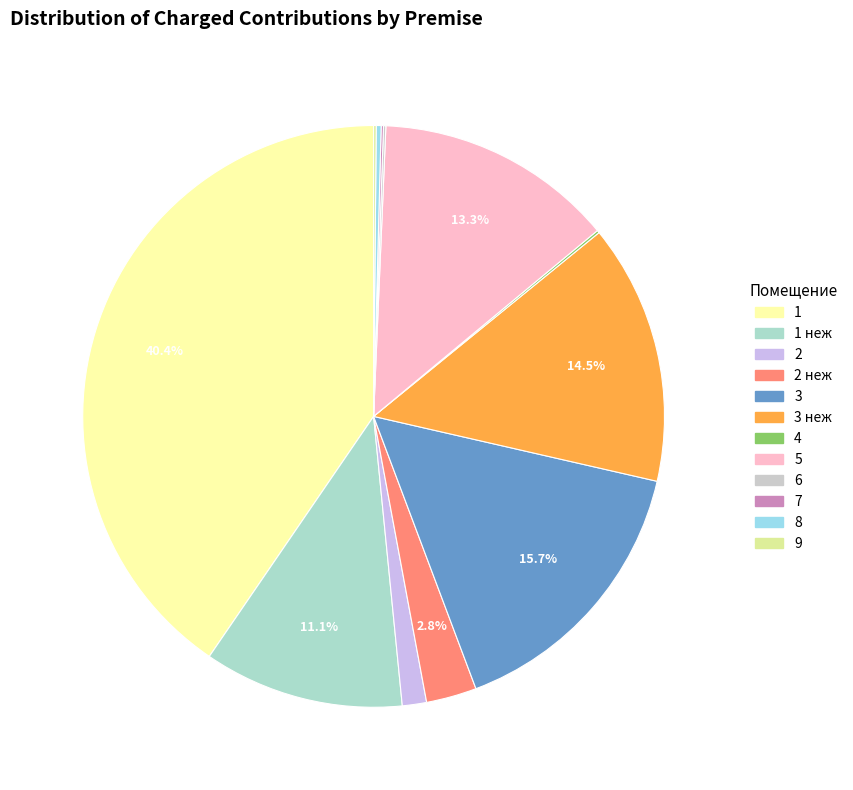

Which category has the smallest portion of the pie?

7